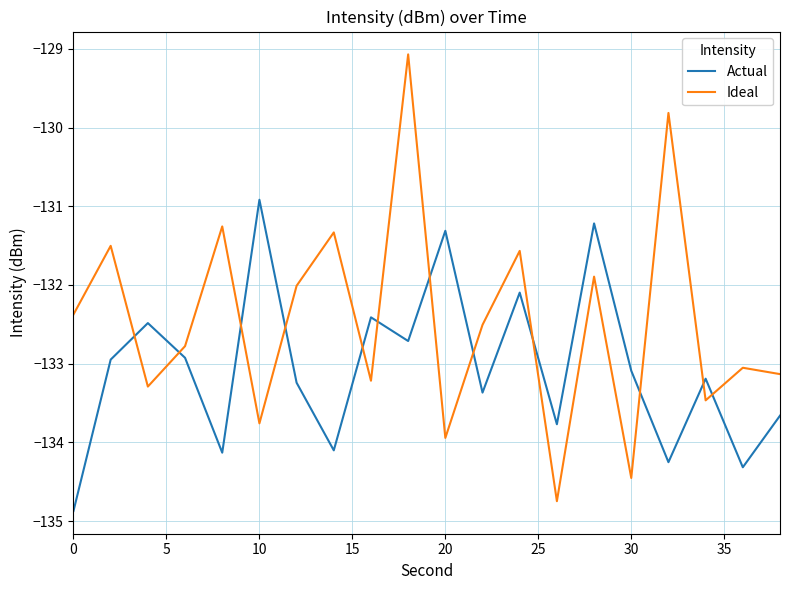

What is the average value of the Ideal series?

-132.5